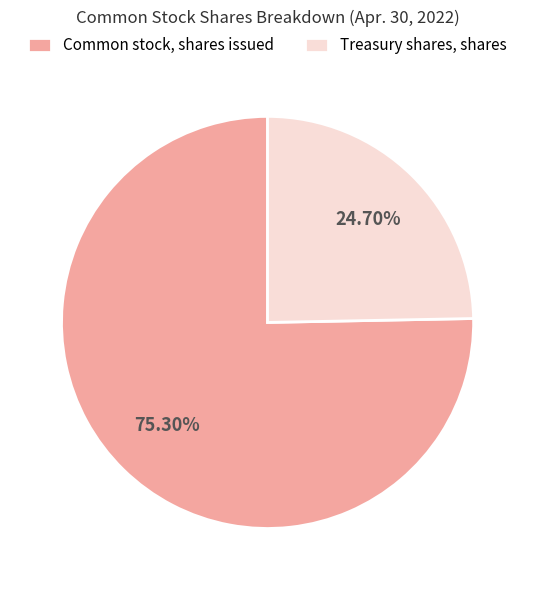

Rank the categories by value from highest to lowest.

Common stock, shares issued, Treasury shares, shares